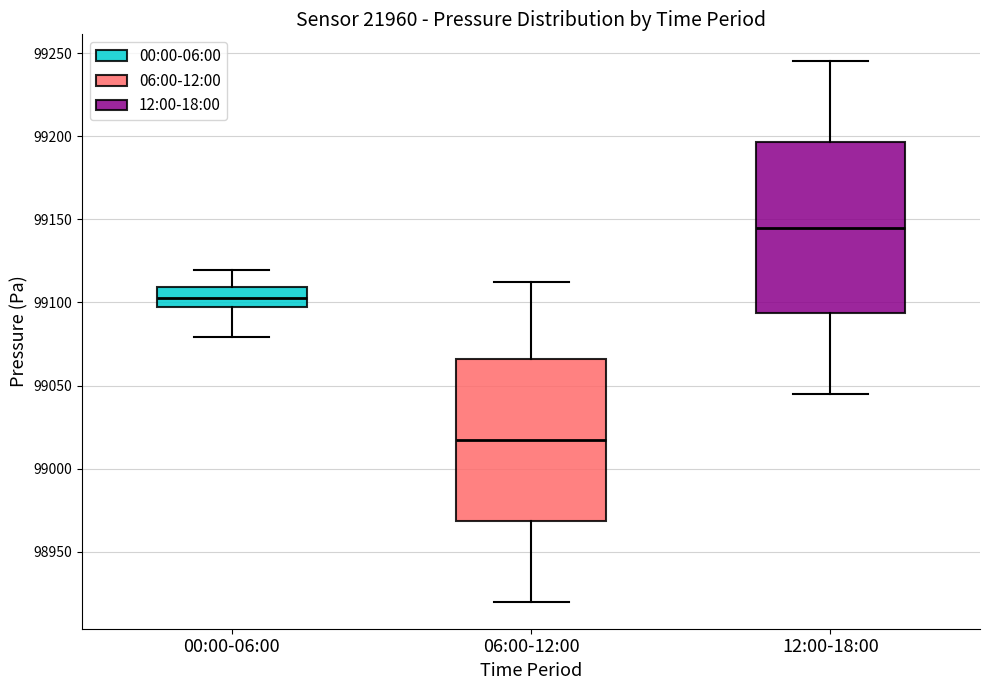

Which box has the lowest median line?

06:00-12:00